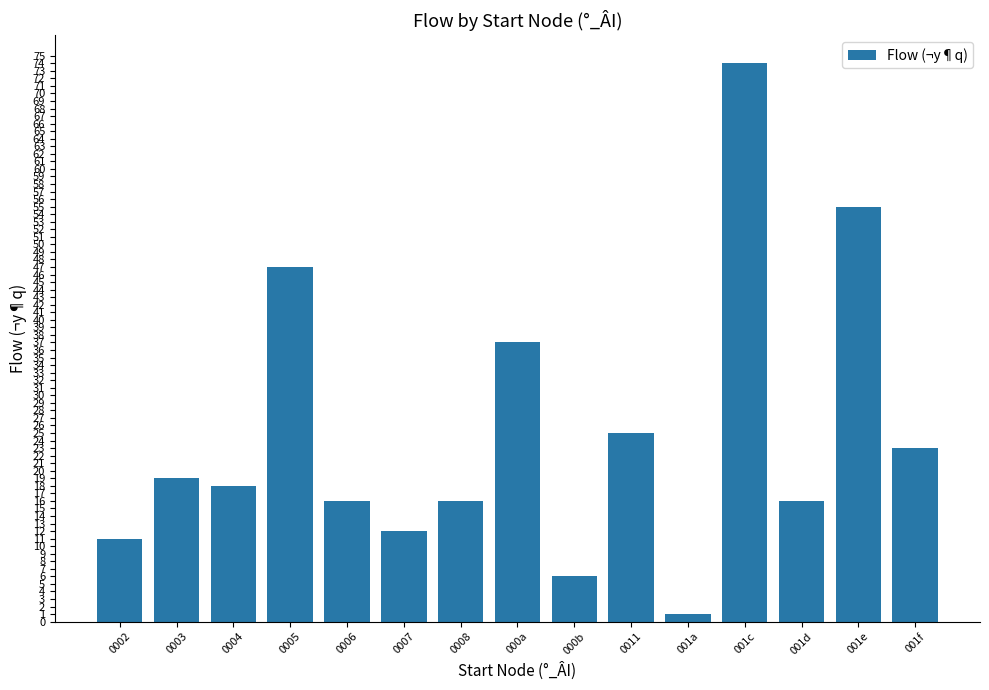

Does the chart contain any negative values?

No